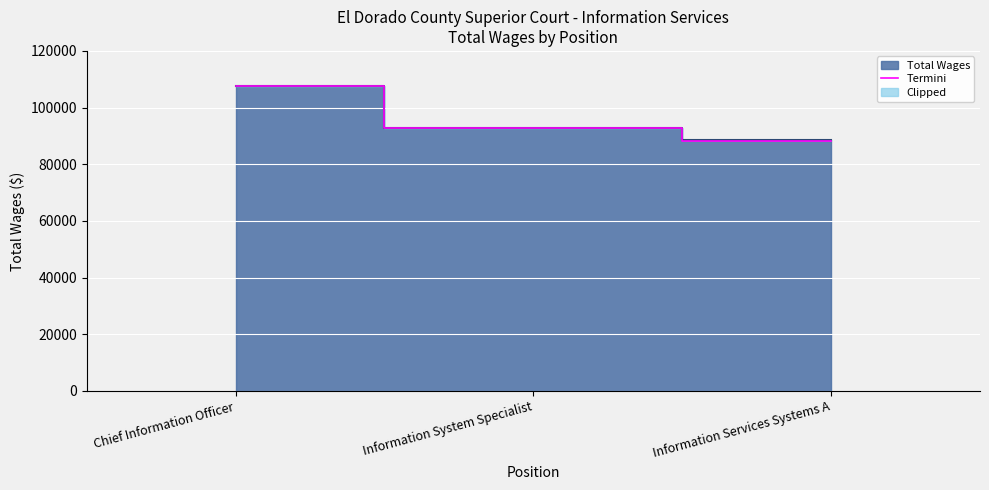

How many distinct data groups are displayed?

1